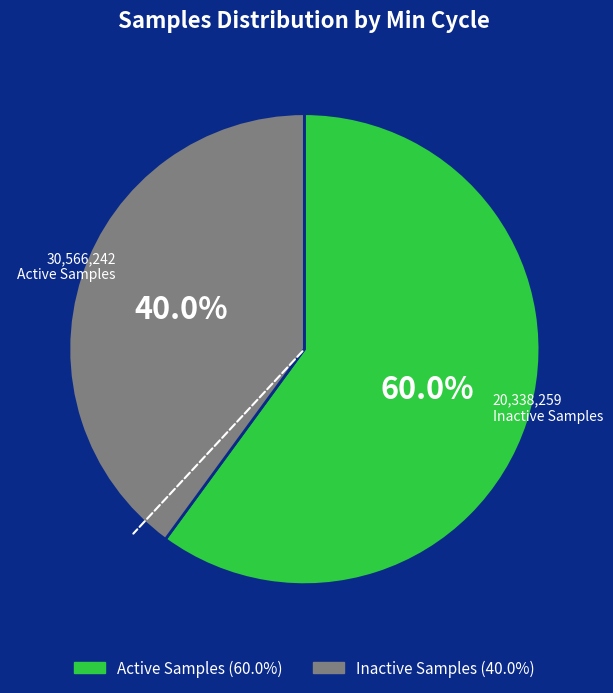

Does any single category account for the majority?

Yes